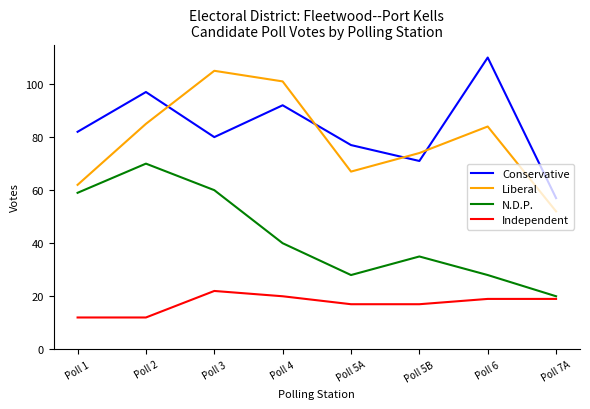

Is this an area chart (filled region under the line)?

No